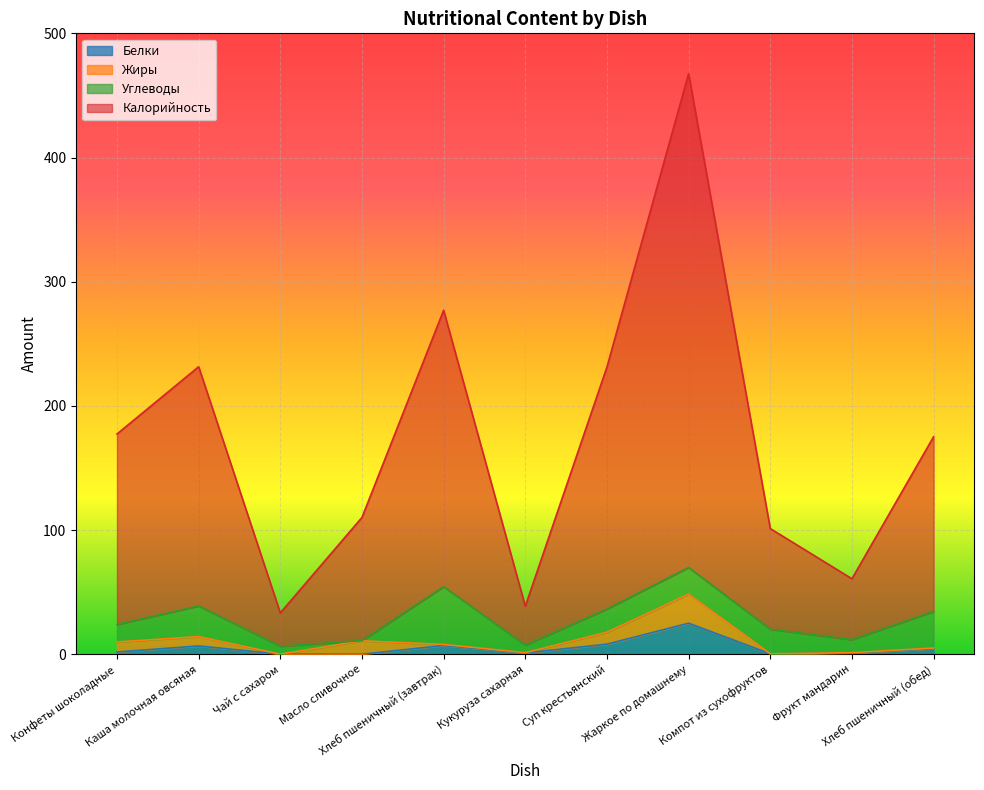

The Калорийность series shows 30.9 at Фрукт мандарин. True or false?

False